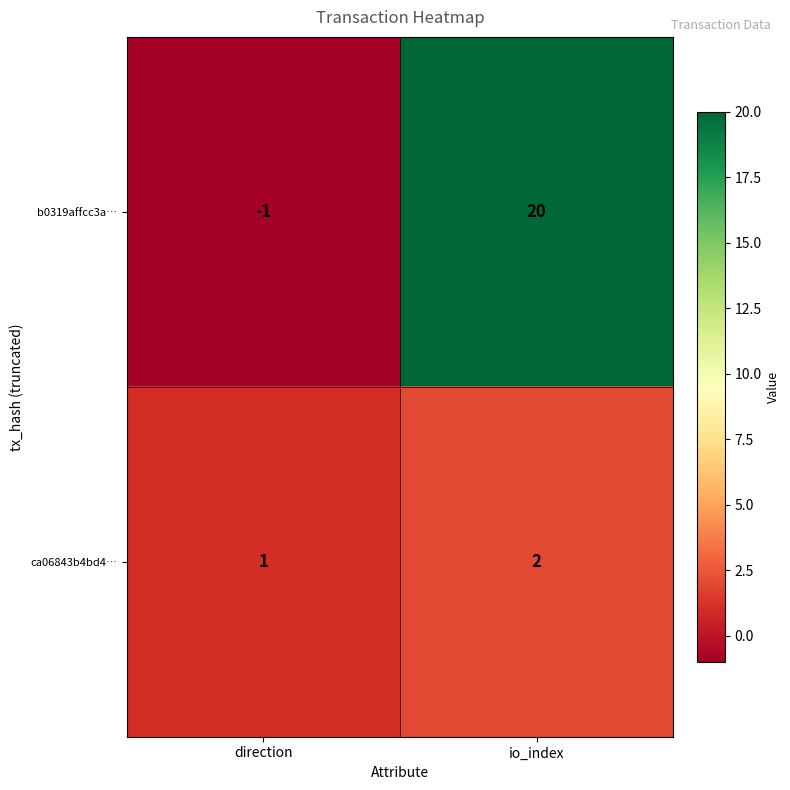

Where is b0319affcc3a… nearest to the value 9?

direction